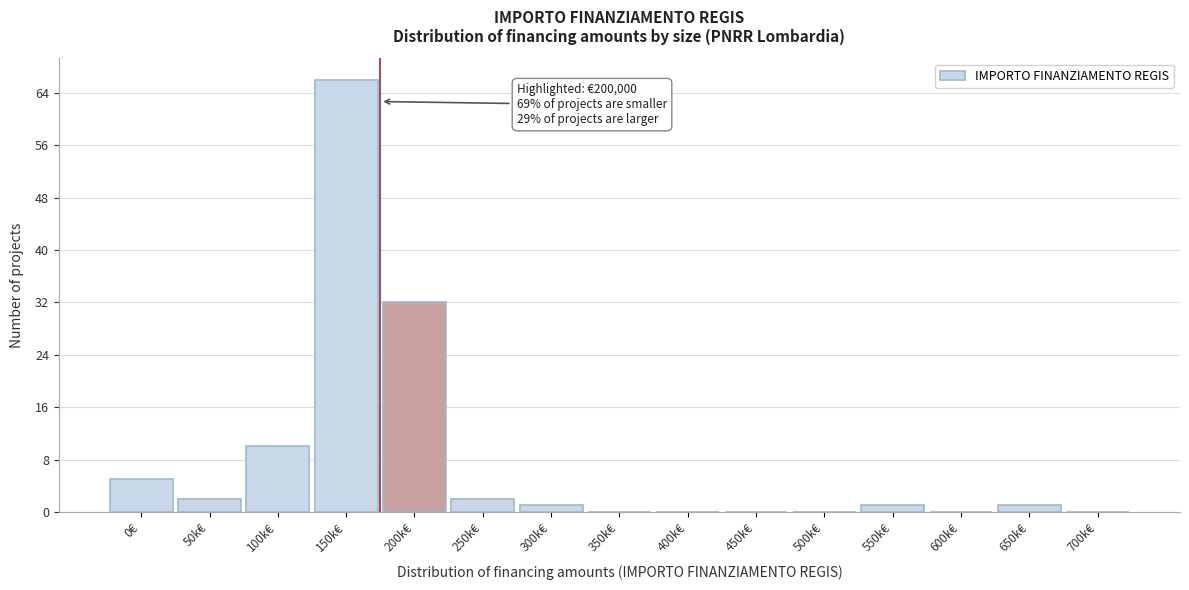

Reading right to left, list all the values displayed in this chart.

700k€=0	650k€=1	600k€=0	550k€=1	500k€=0	450k€=0	400k€=0	350k€=0	300k€=1	250k€=2	200k€=32	150k€=66	100k€=10	50k€=2	0€=5